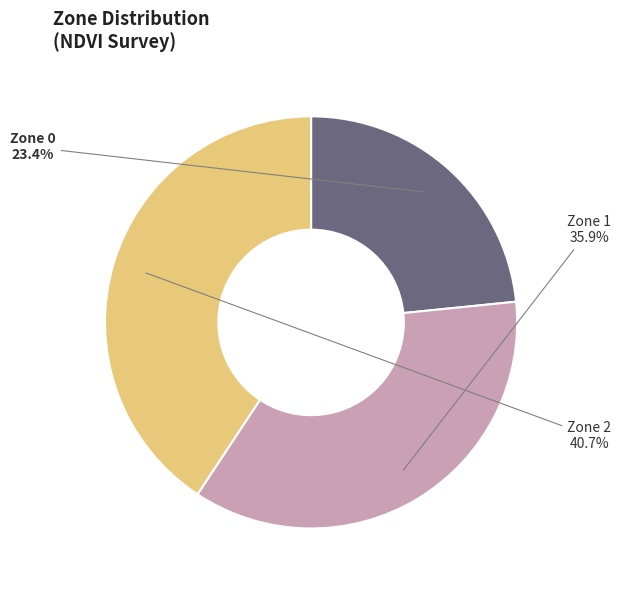

Does Zone 0 represent more than half of the total?

No